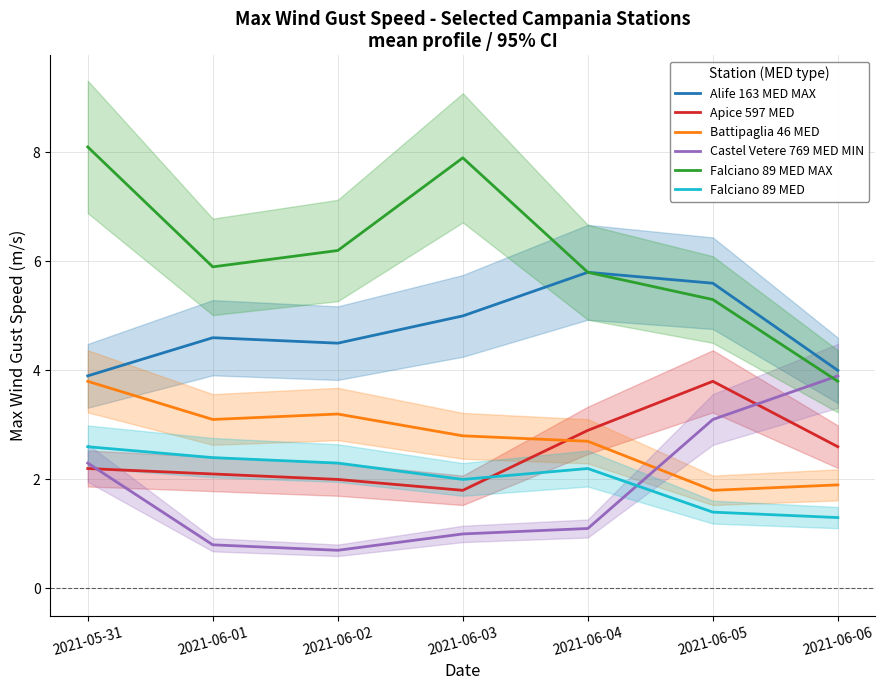

Is it true that Apice 597 MED equals 0.8 at 2021-06-01?

False